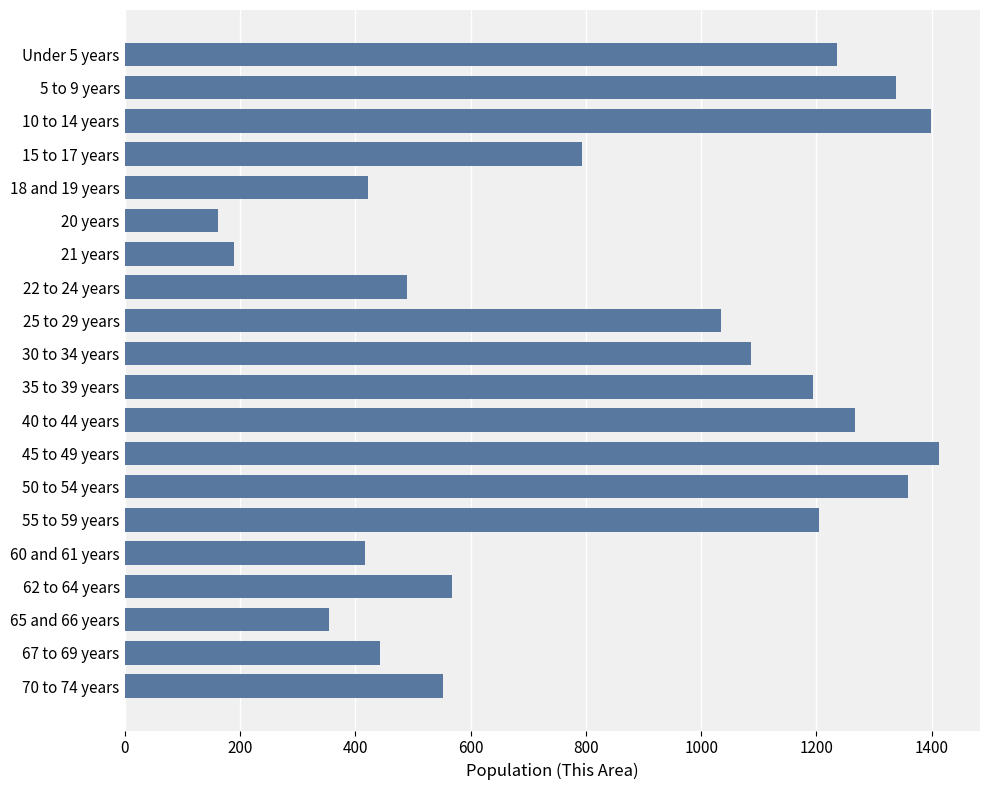

What is the change in value from 22 to 24 years to 67 to 69 years?

-46